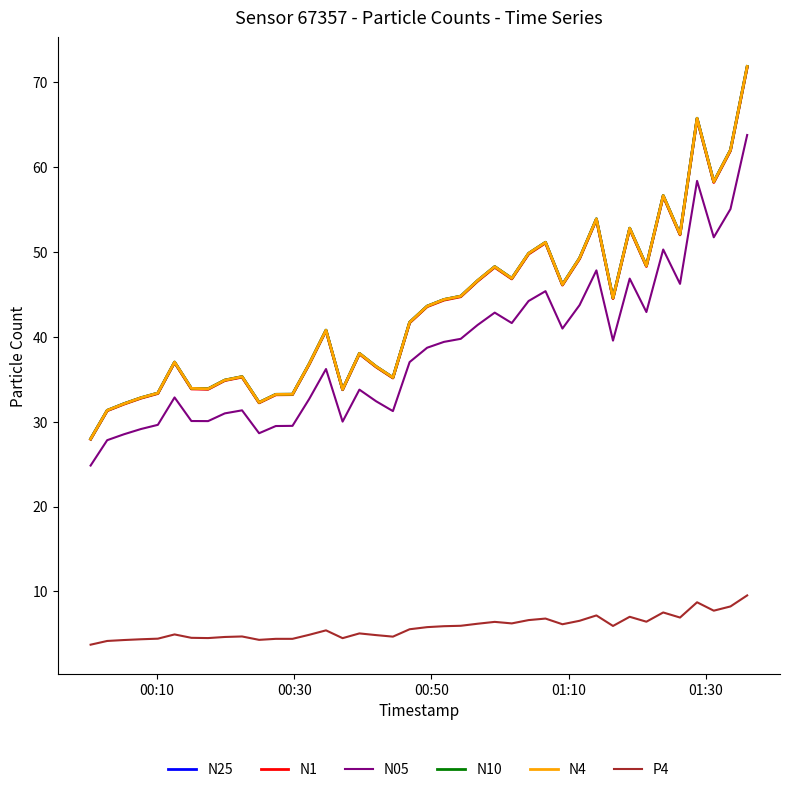

How many values in the N4 series are below 43?

20